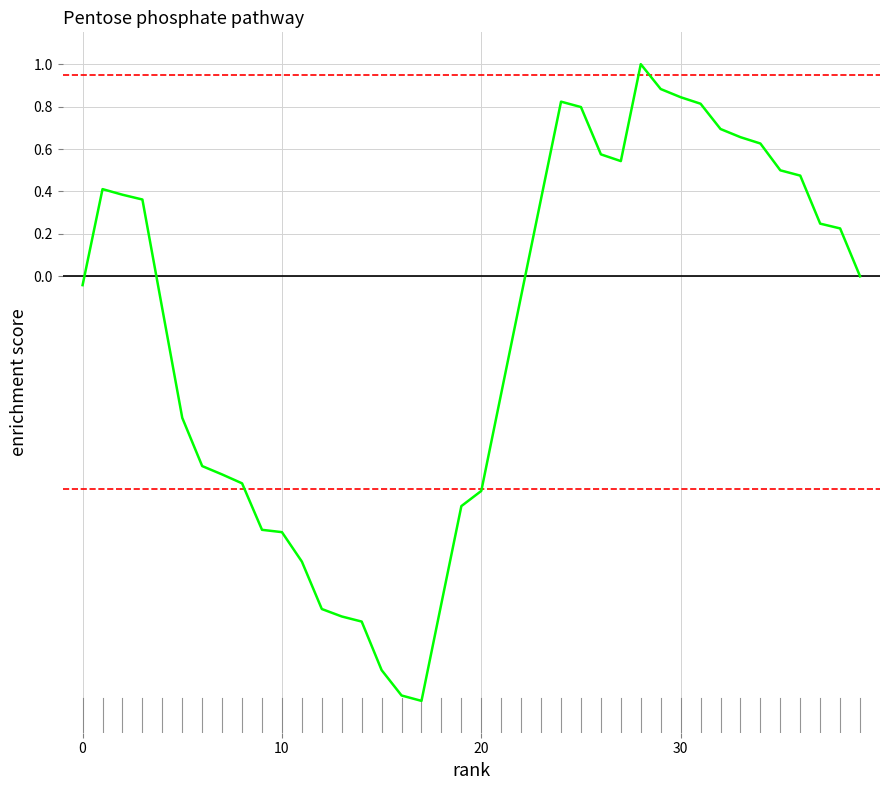

What is the difference between the maximum and minimum values?

3.0